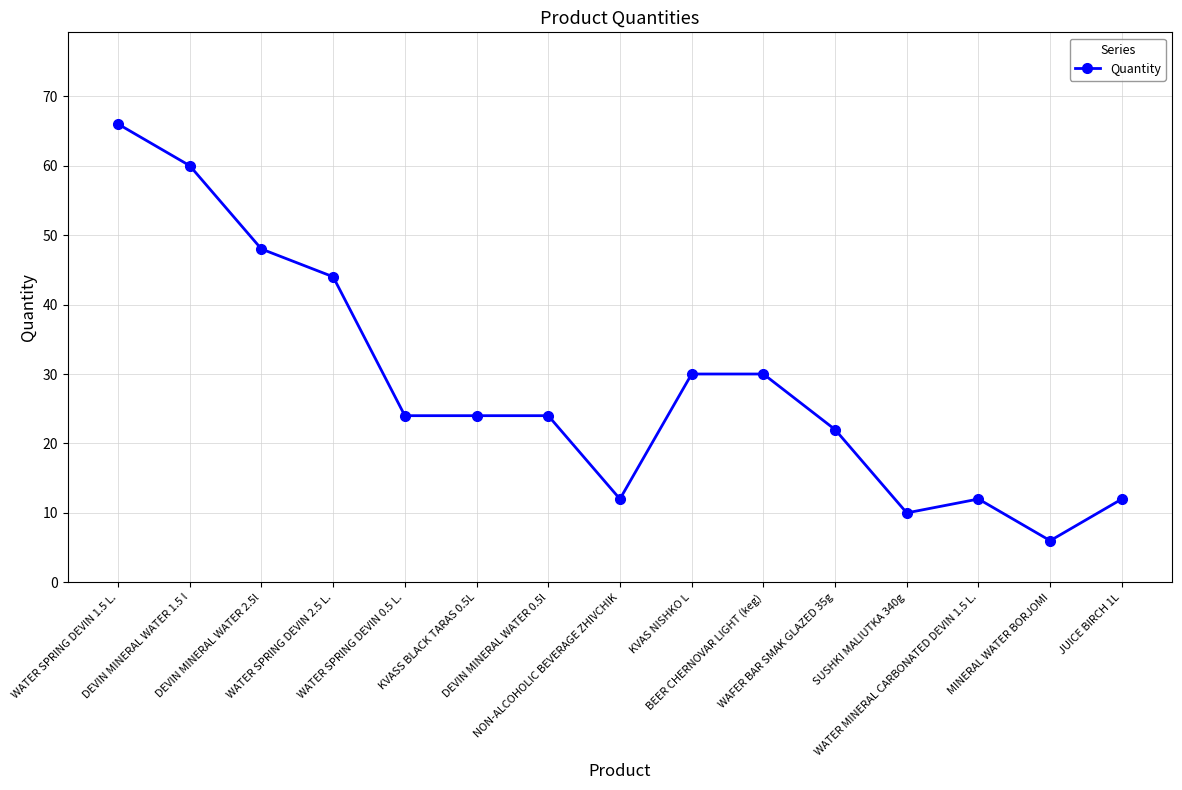

What is the label of the 9th point from the left?

KVAS NISHKO L